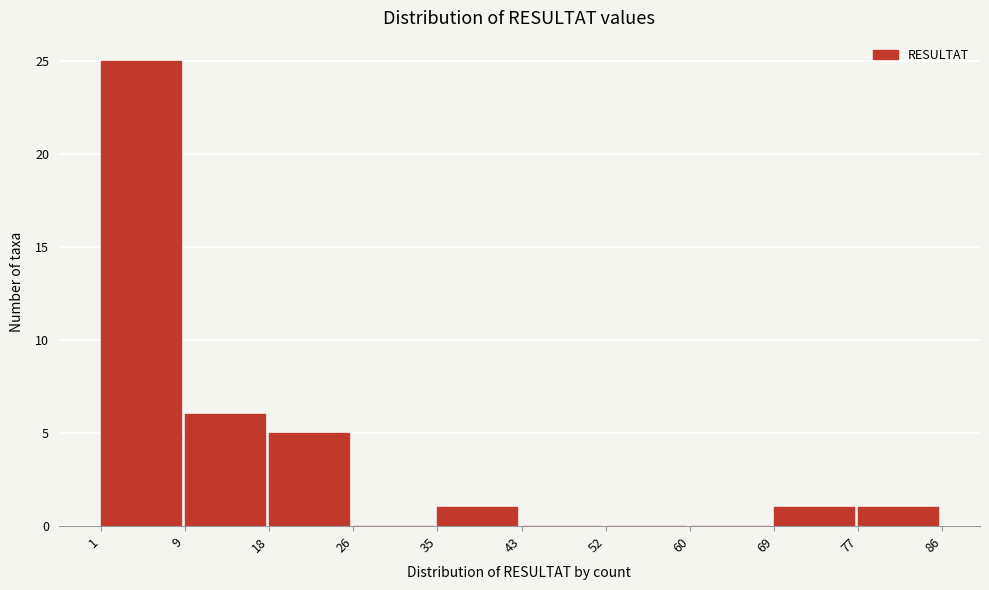

Reading left to right, transcribe this chart: for each bar, give the range it covers on the x-axis and its height. The values are not printed on the chart, so give them approximately, as read against the axis.

1 to 9: 25
9 to 18: 6
18 to 26: 5
26 to 35: 0
35 to 43: 1
43 to 52: 0
52 to 60: 0
60 to 69: 0
69 to 77: 1
77 to 86: 1